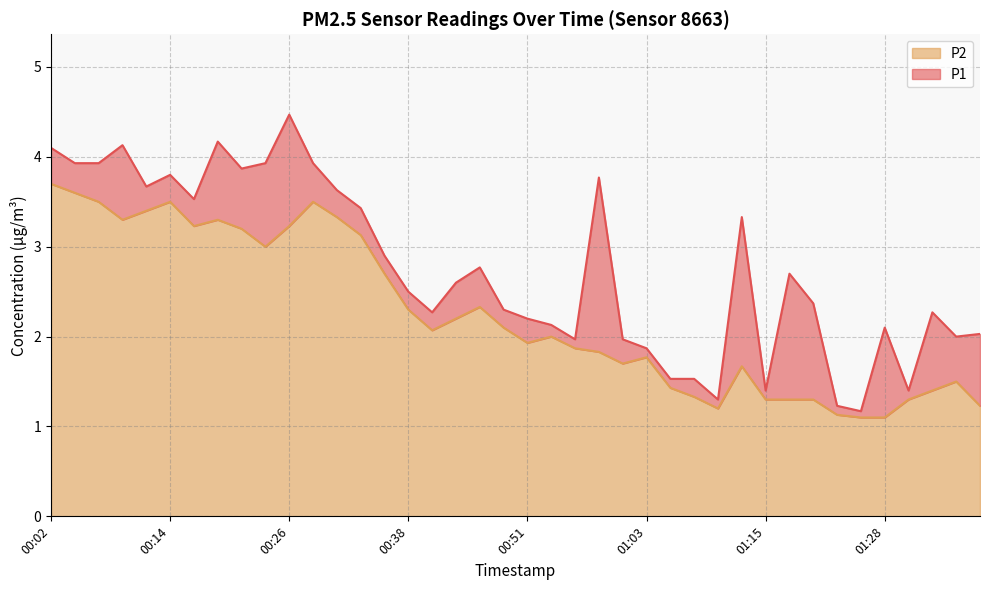

What is the label of the 16th point from the right?

01:00